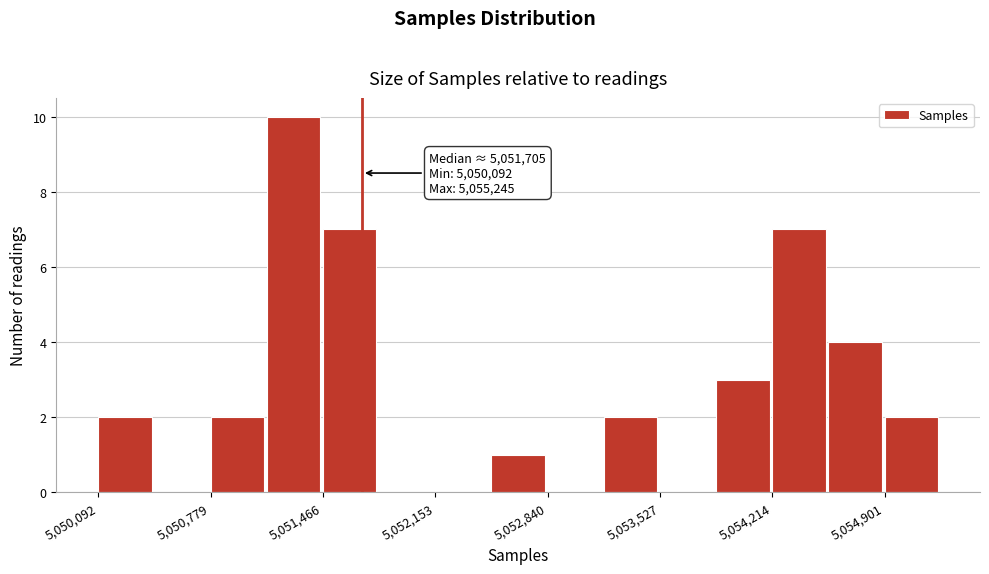

Around what value on the x-axis is the tallest bar? Give the approximate position of its centre, as read against the axis.

5051300